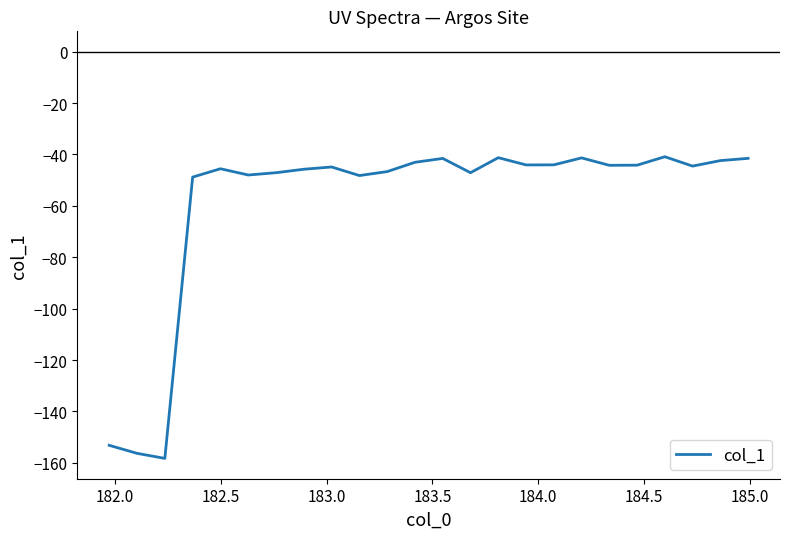

What is the maximum value shown in the chart?

-40.9